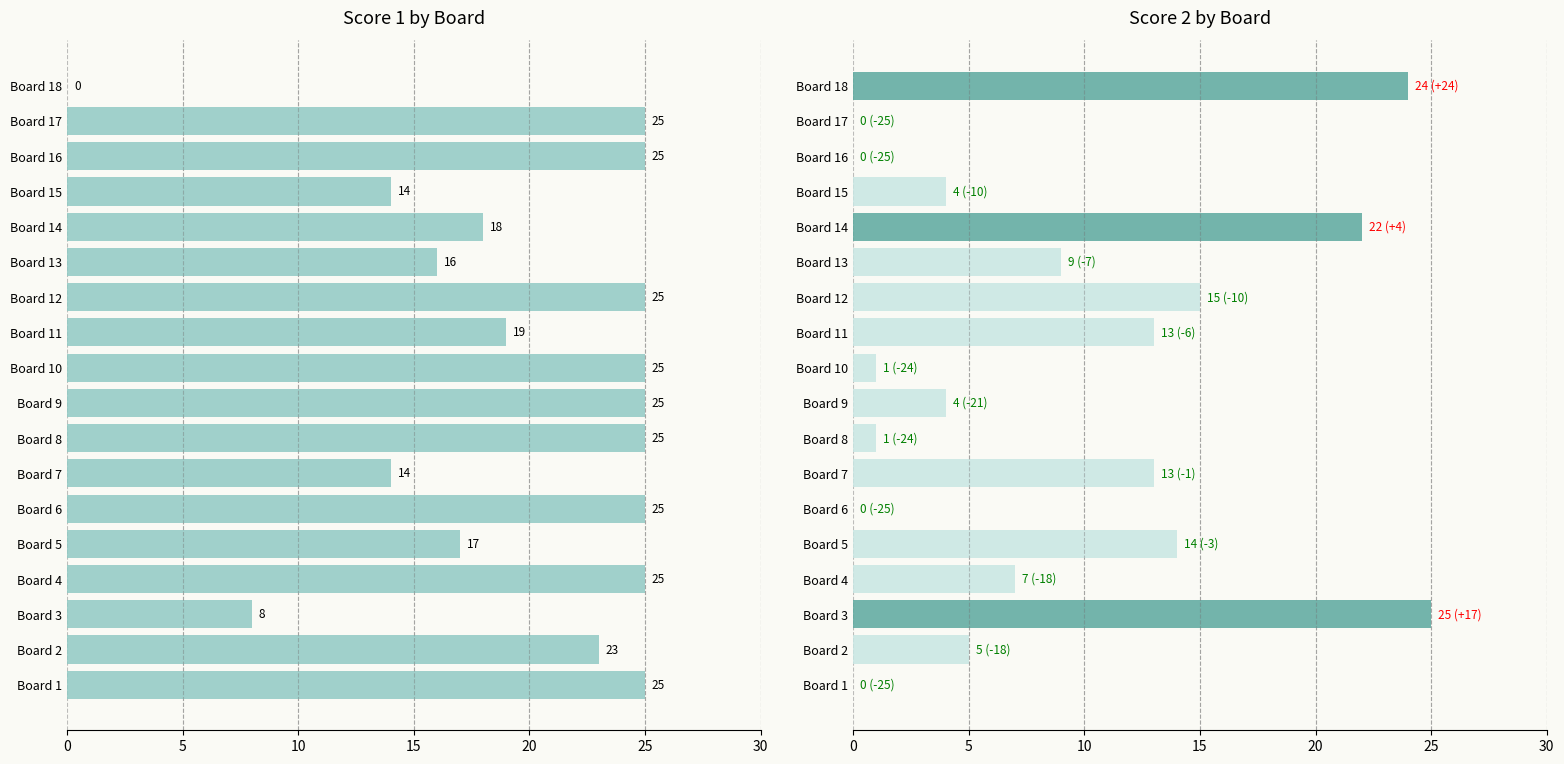

Are the bars horizontal?

Yes